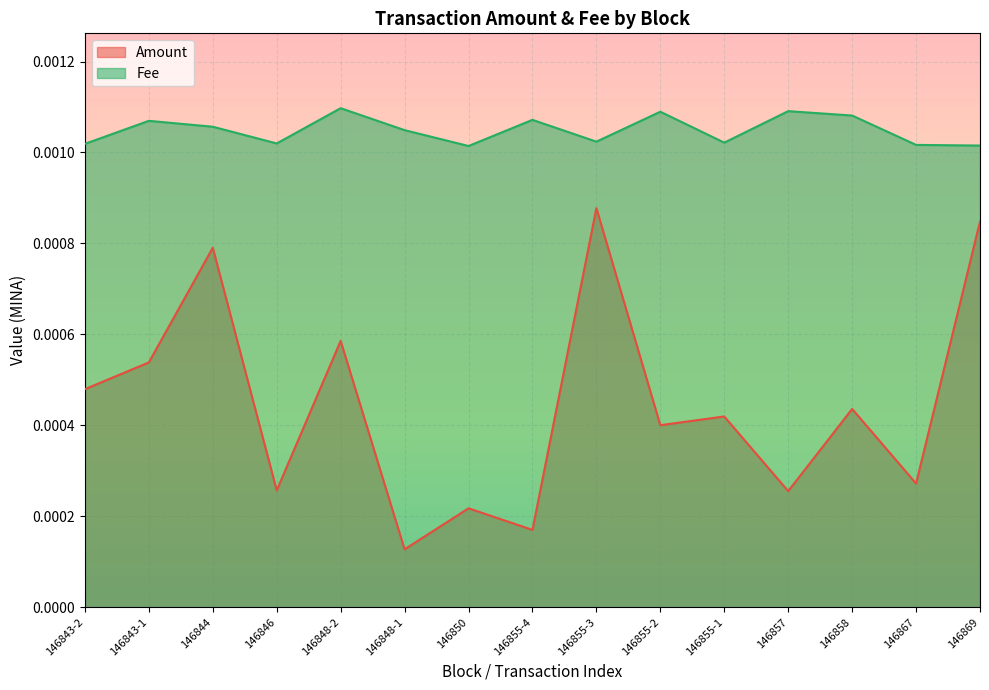

The value of Fee at 146855-4 is 0.0. True or false?

False